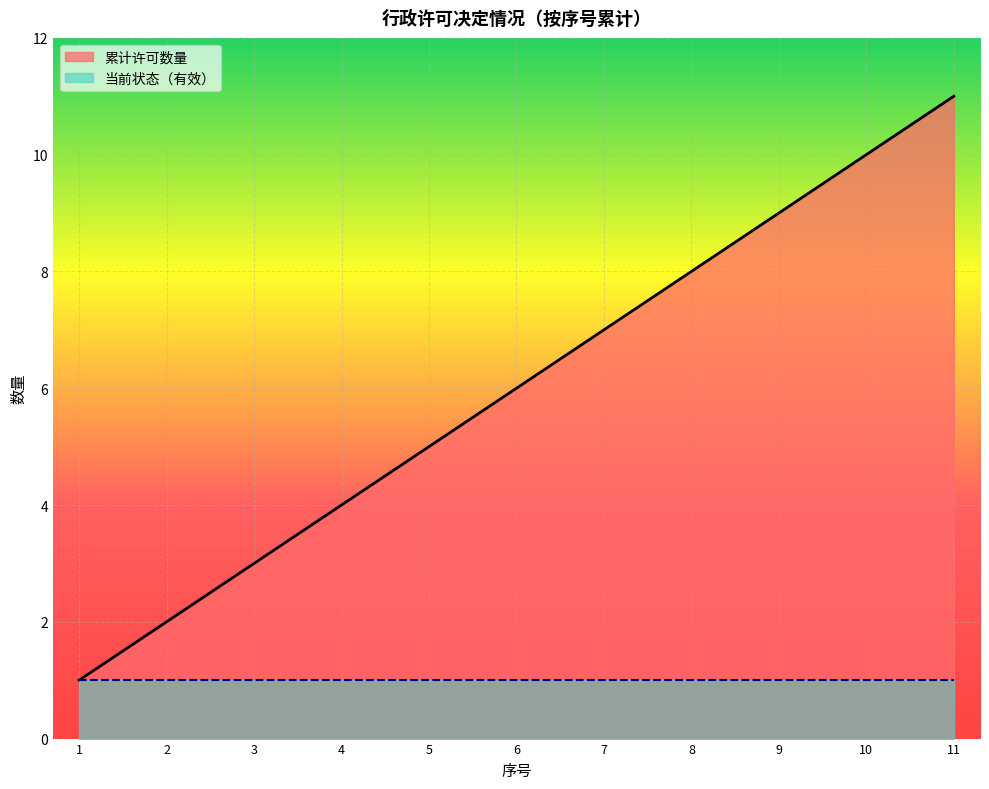

Which label corresponds to the largest value in the chart?

11